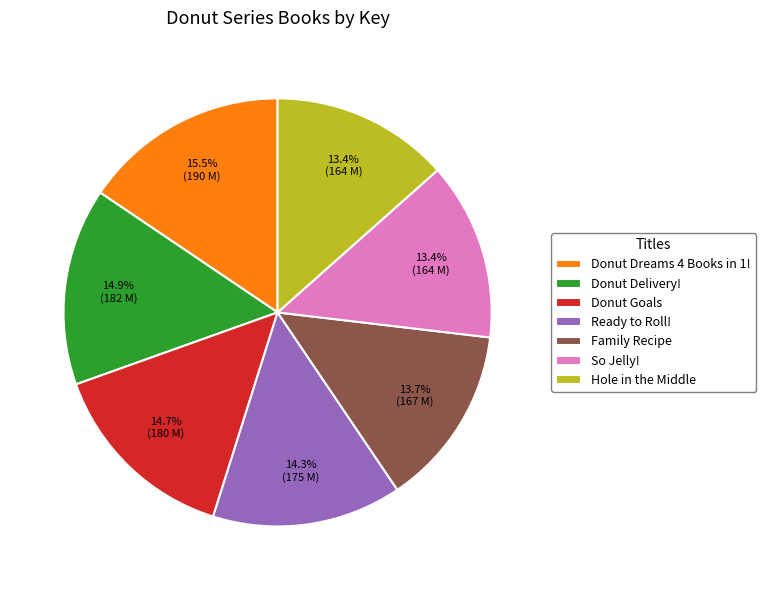

To the nearest percent, what is the difference between the largest and smallest slice percentages?

2%